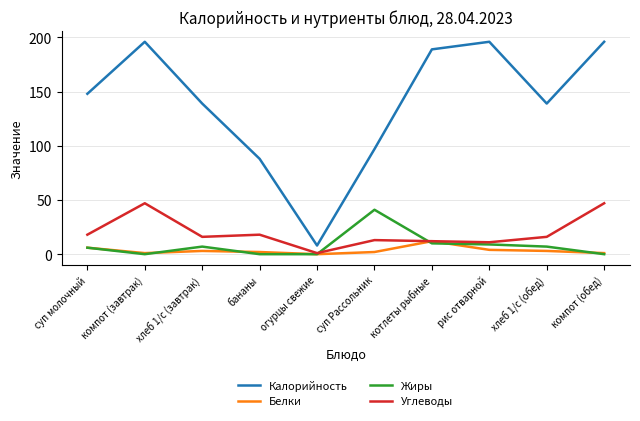

Which series changed the most between рис отварной and хлеб 1/с (обед)?

Калорийность